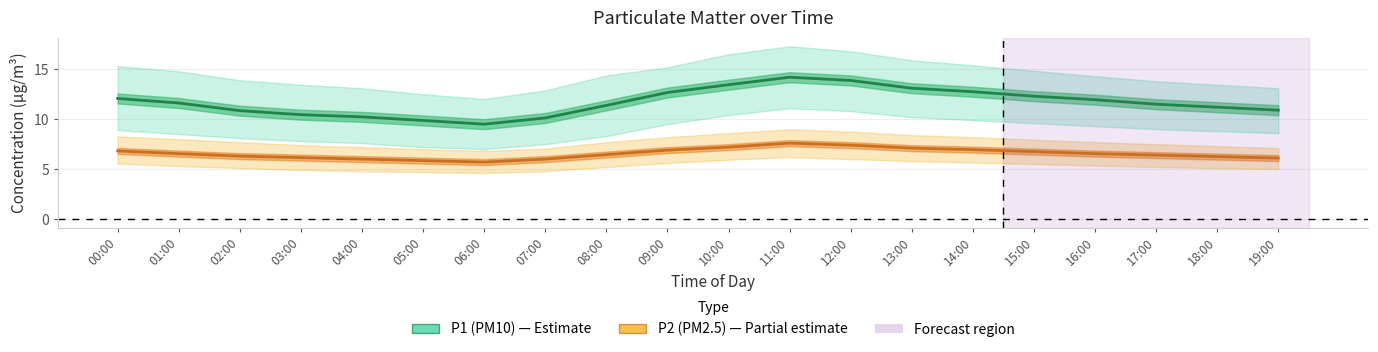

Reading left to right, list all the values displayed in this chart.

P1 (PM10): 00:00=12.1	01:00=11.6	02:00=10.8	03:00=10.4	04:00=10.2	05:00=9.9	06:00=9.5	07:00=10.1	08:00=11.4	09:00=12.7	10:00=13.4	11:00=14.2	12:00=13.9	13:00=13.1	14:00=12.8	15:00=12.3	16:00=11.9	17:00=11.5	18:00=11.2	19:00=10.9
P2 (PM2.5): 00:00=6.8	01:00=6.5	02:00=6.3	03:00=6.2	04:00=6.0	05:00=5.8	06:00=5.7	07:00=6.0	08:00=6.5	09:00=6.9	10:00=7.2	11:00=7.6	12:00=7.4	13:00=7.1	14:00=7.0	15:00=6.8	16:00=6.5	17:00=6.4	18:00=6.2	19:00=6.1